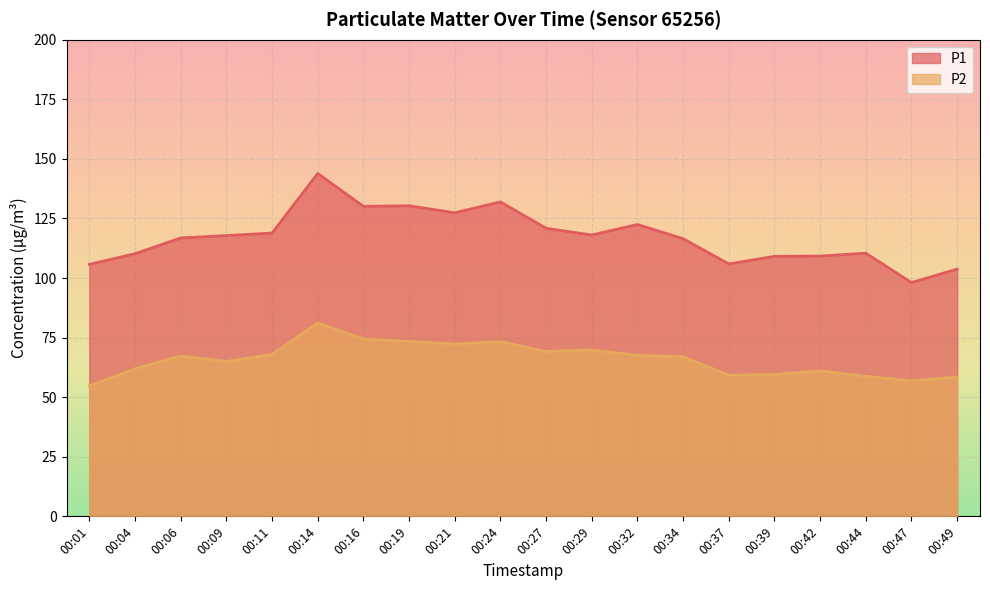

Reading left to right, extract all data points from this chart.

P1: 105.8	110.2	116.8	117.8	118.9	143.9	130.1	130.3	127.4	131.9	120.9	118.1	122.5	116.5	105.9	109.1	109.2	110.4	98.1	103.8
P2: 54.8	61.9	67.3	65.0	67.9	81.2	74.4	73.4	72.3	73.3	69.2	69.8	67.6	67.0	59.2	59.5	61.0	58.8	56.9	58.5